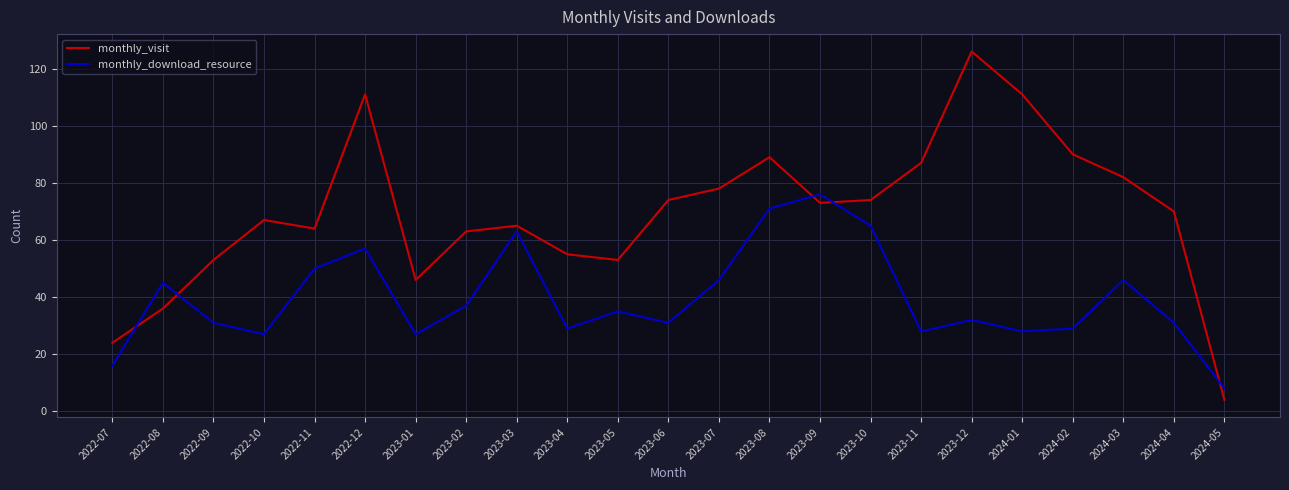

What is the difference between the maximum and minimum values in the monthly_download_resource series?

68